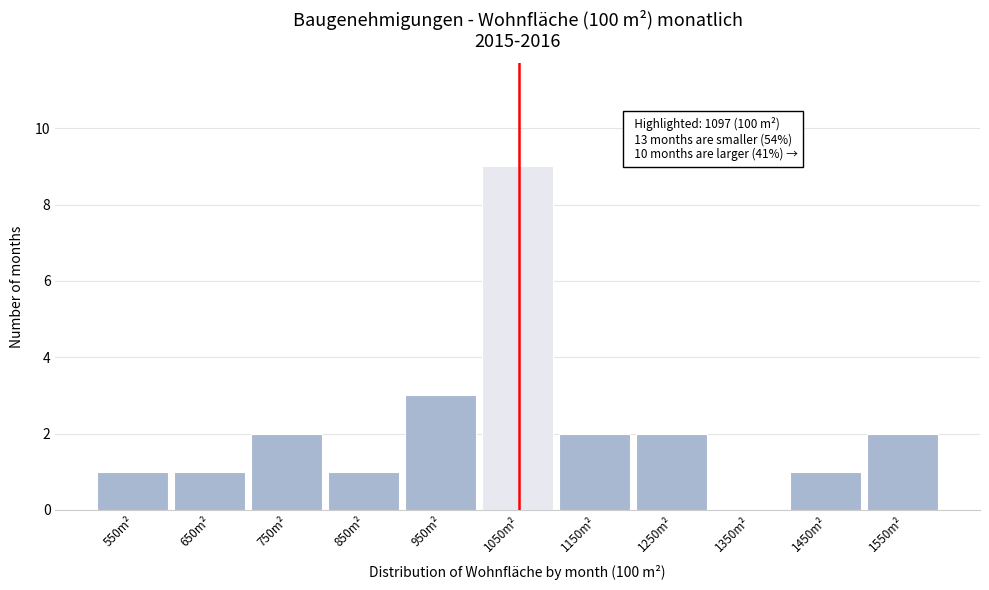

Reading left to right, extract all data points from this chart.

550m²=1	650m²=1	750m²=2	850m²=1	950m²=3	1050m²=9	1150m²=2	1250m²=2	1350m²=0	1450m²=1	1550m²=2